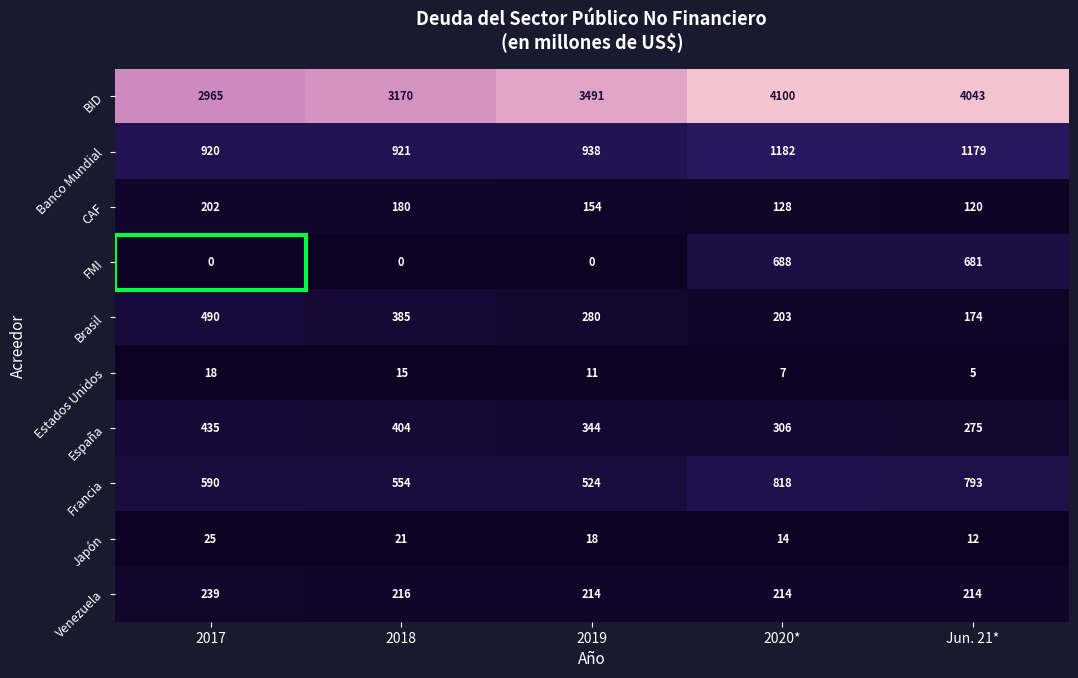

How many series are shown in this chart?

10